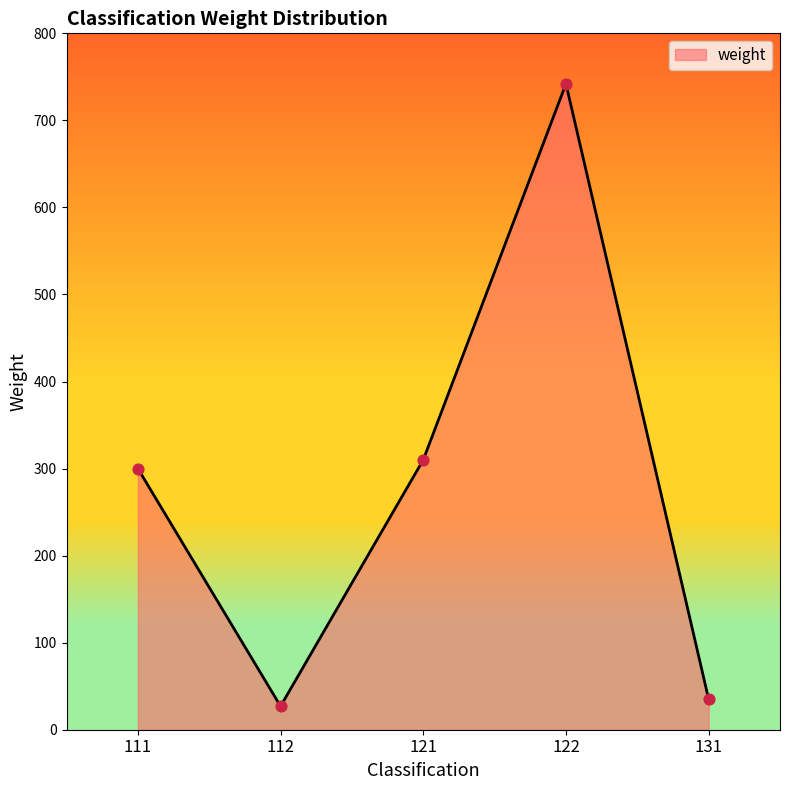

What is the change in value from 111 to 131?

-265